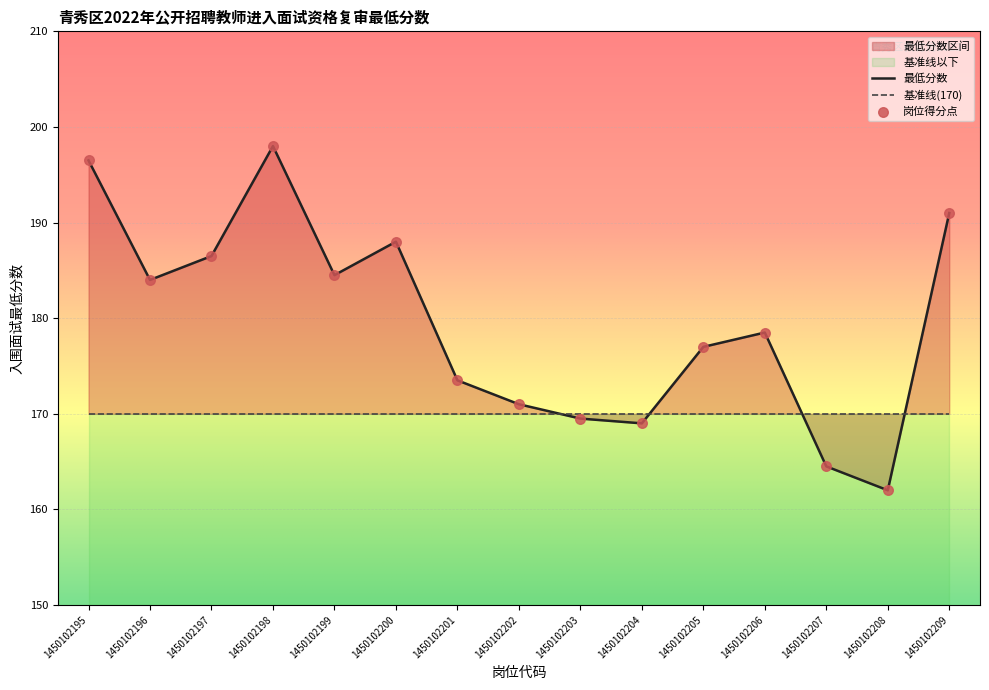

What is the change in value from 1450102199 to 1450102204?

-15.5